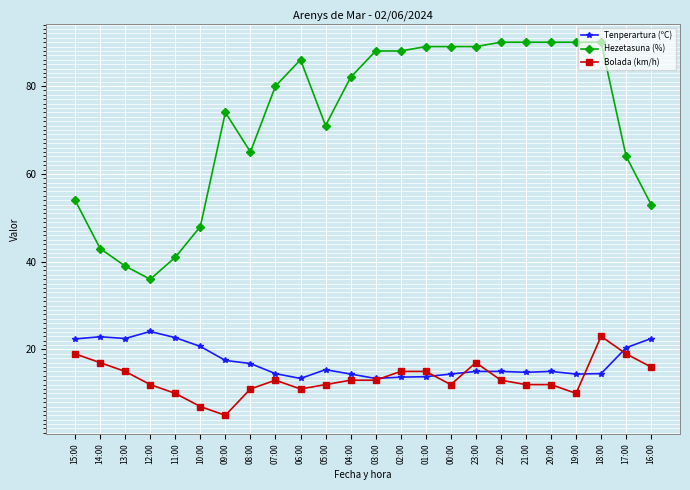

At how many categories does at least one series exceed 83?

11